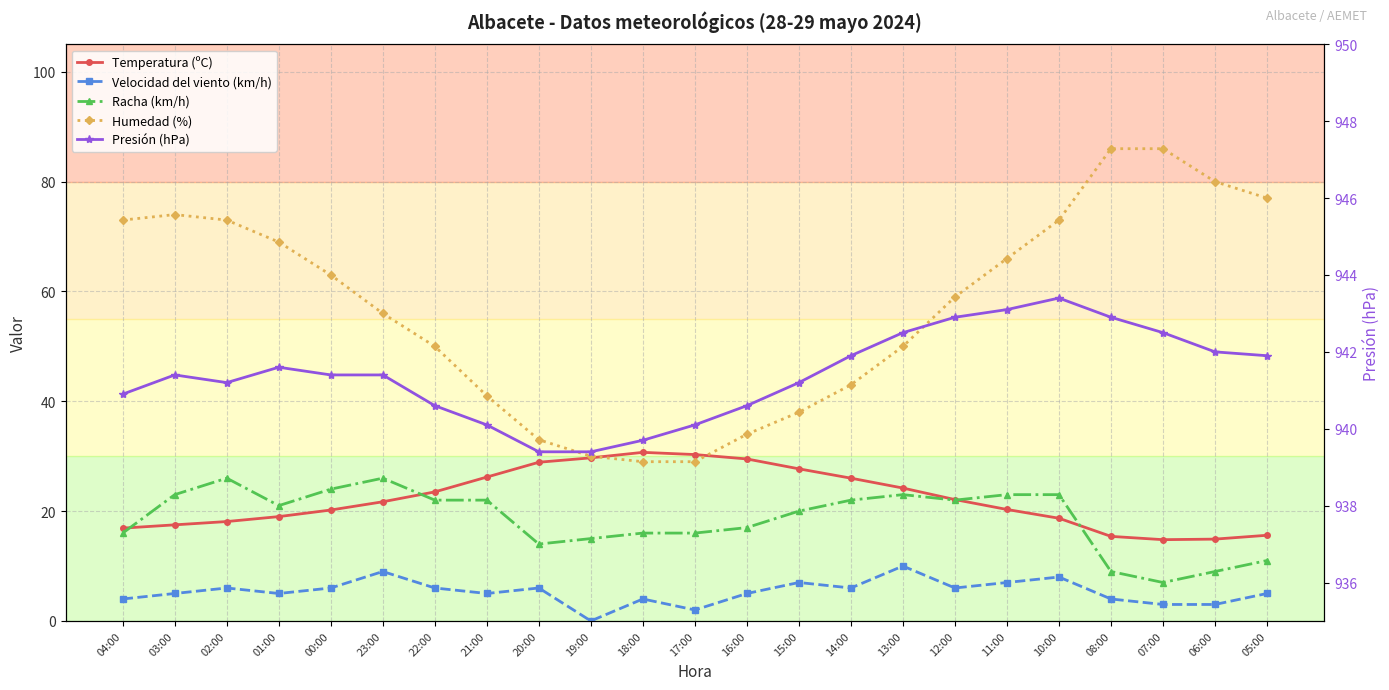

True or false: Humedad (%) and Velocidad del viento (km/h) cross at least once.

False